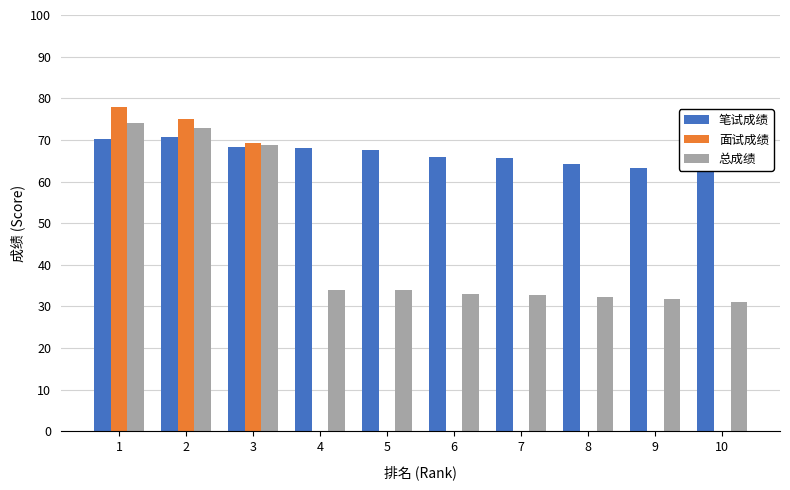

What is the sum of all 总成绩 values?

444.5